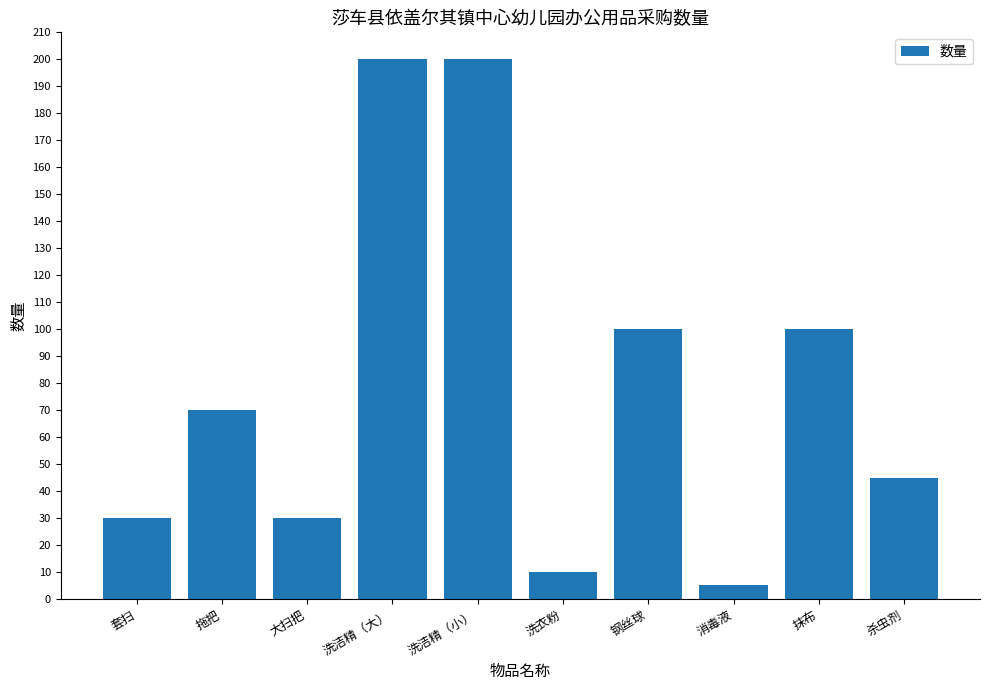

The value at 杀虫剂 is 45. True or false?

True